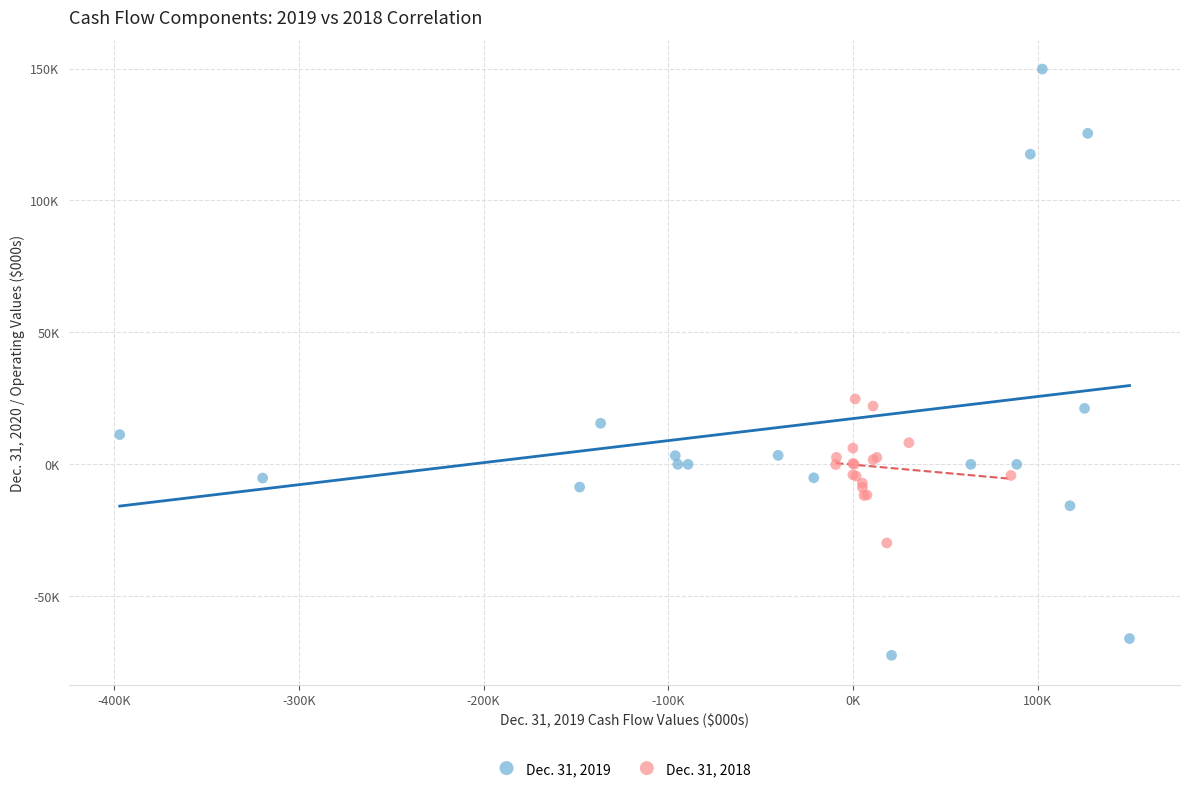

What are all the series names shown in the legend?

Dec. 31, 2019, Dec. 31, 2018